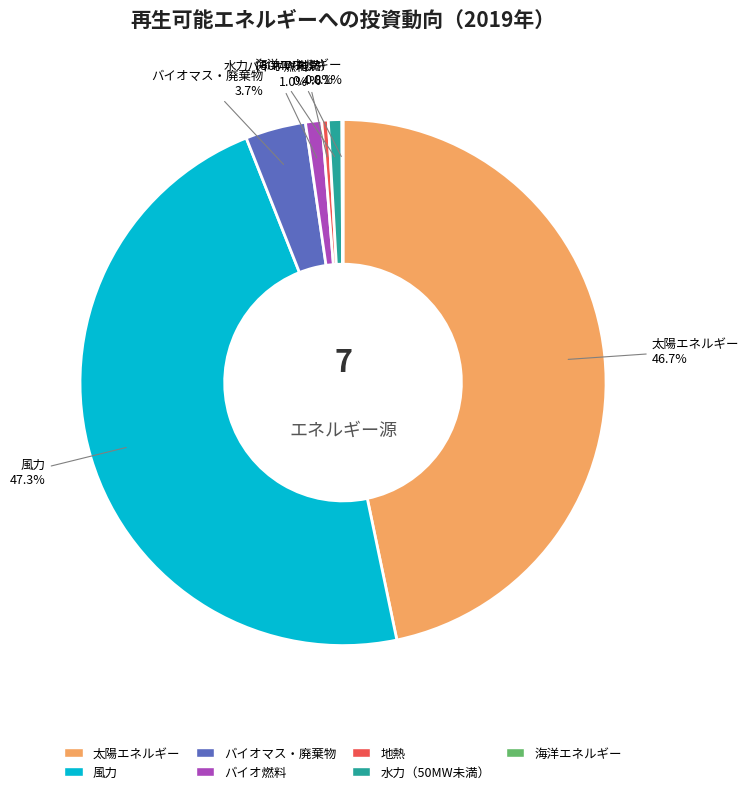

Which category has the biggest portion of the pie?

風力